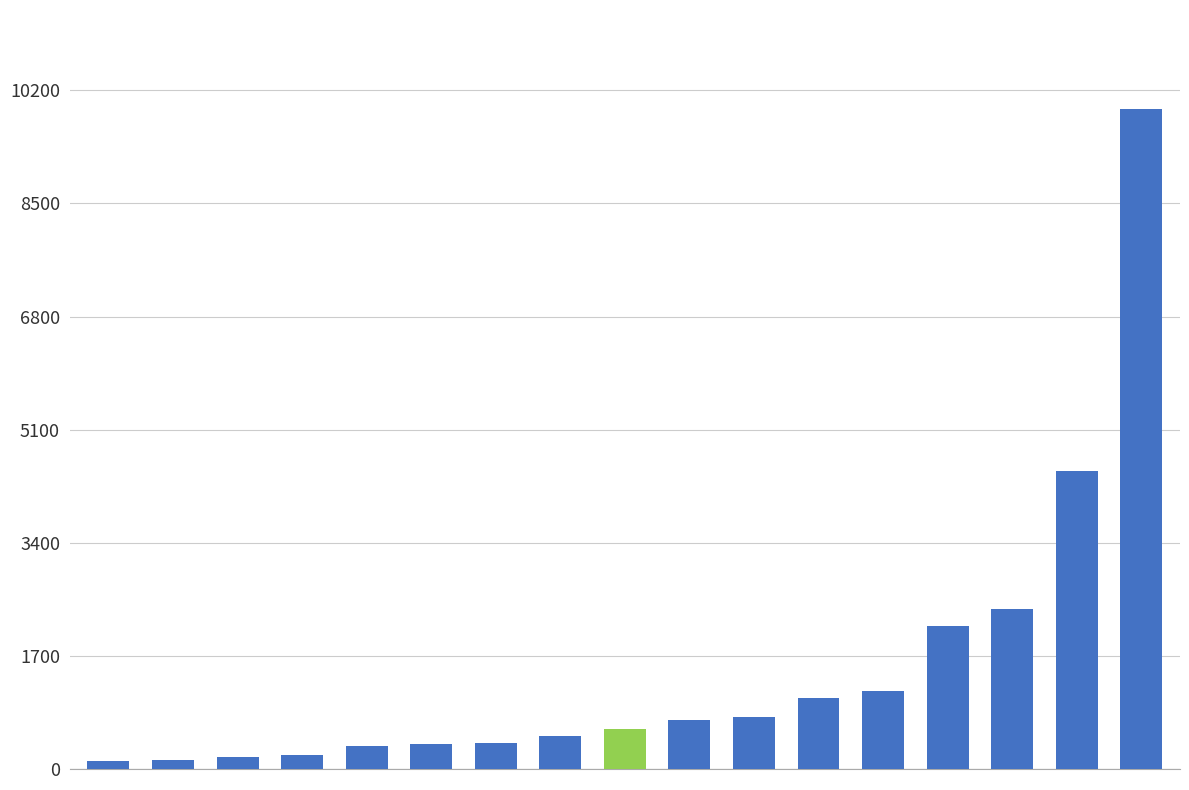

What is the value of the 5th bar from the left?

341